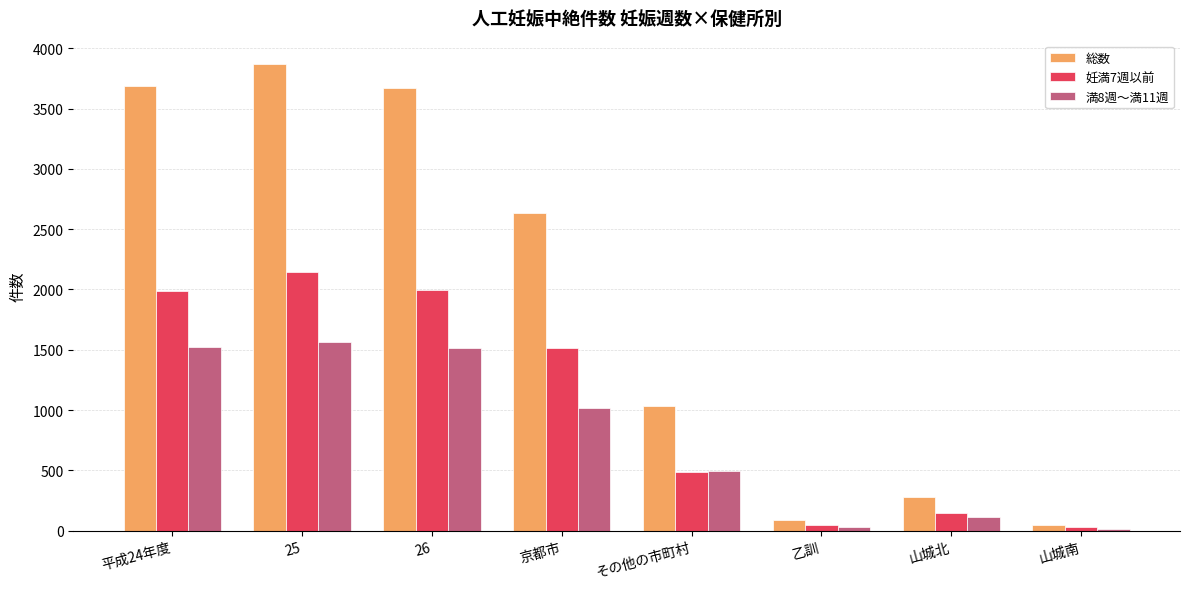

Which series has the widest spread of values?

総数